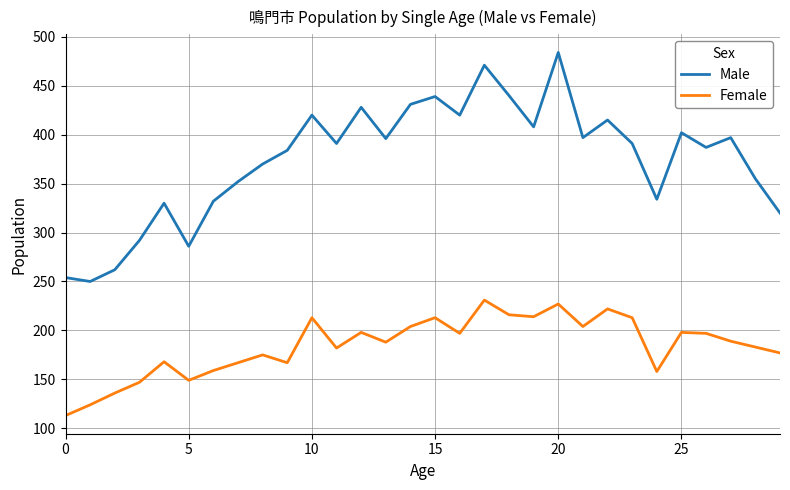

Which series has the largest range (max minus min)?

Male